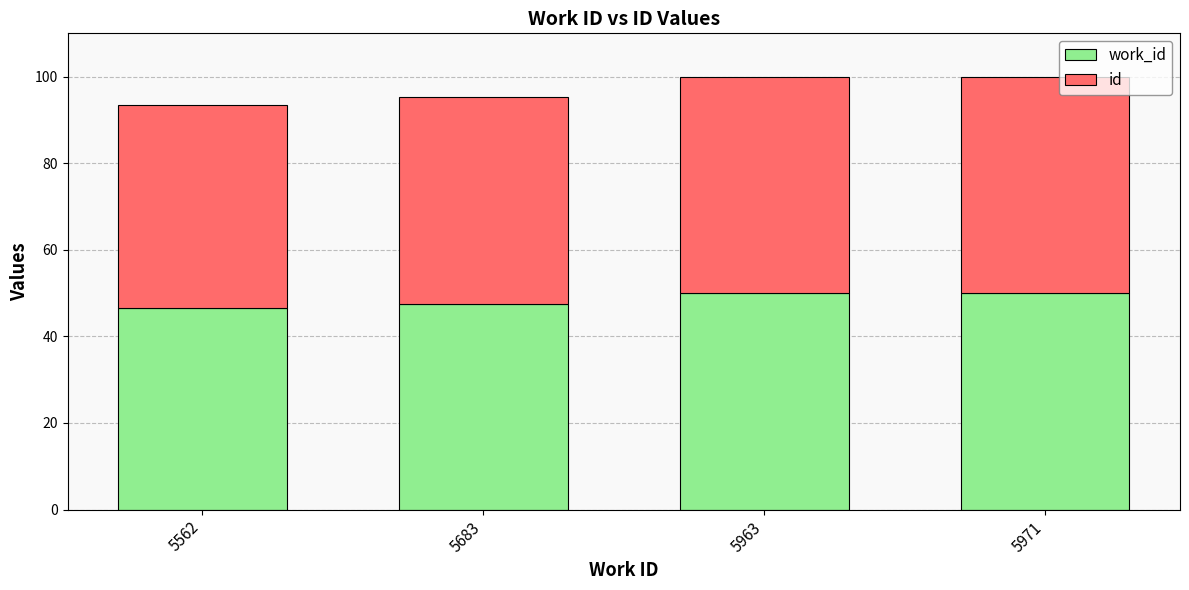

What are all the series names shown in the legend?

work_id, id